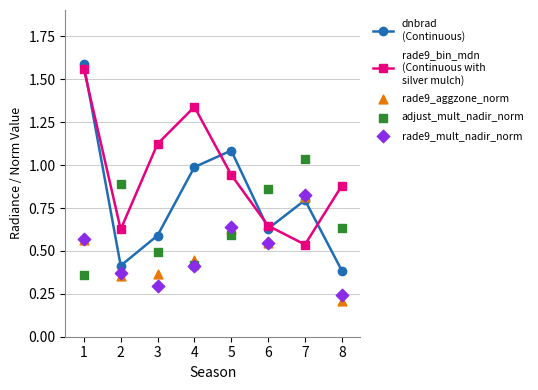

Which series has the largest Y range (max minus min)?

dnbrad
(Continuous)